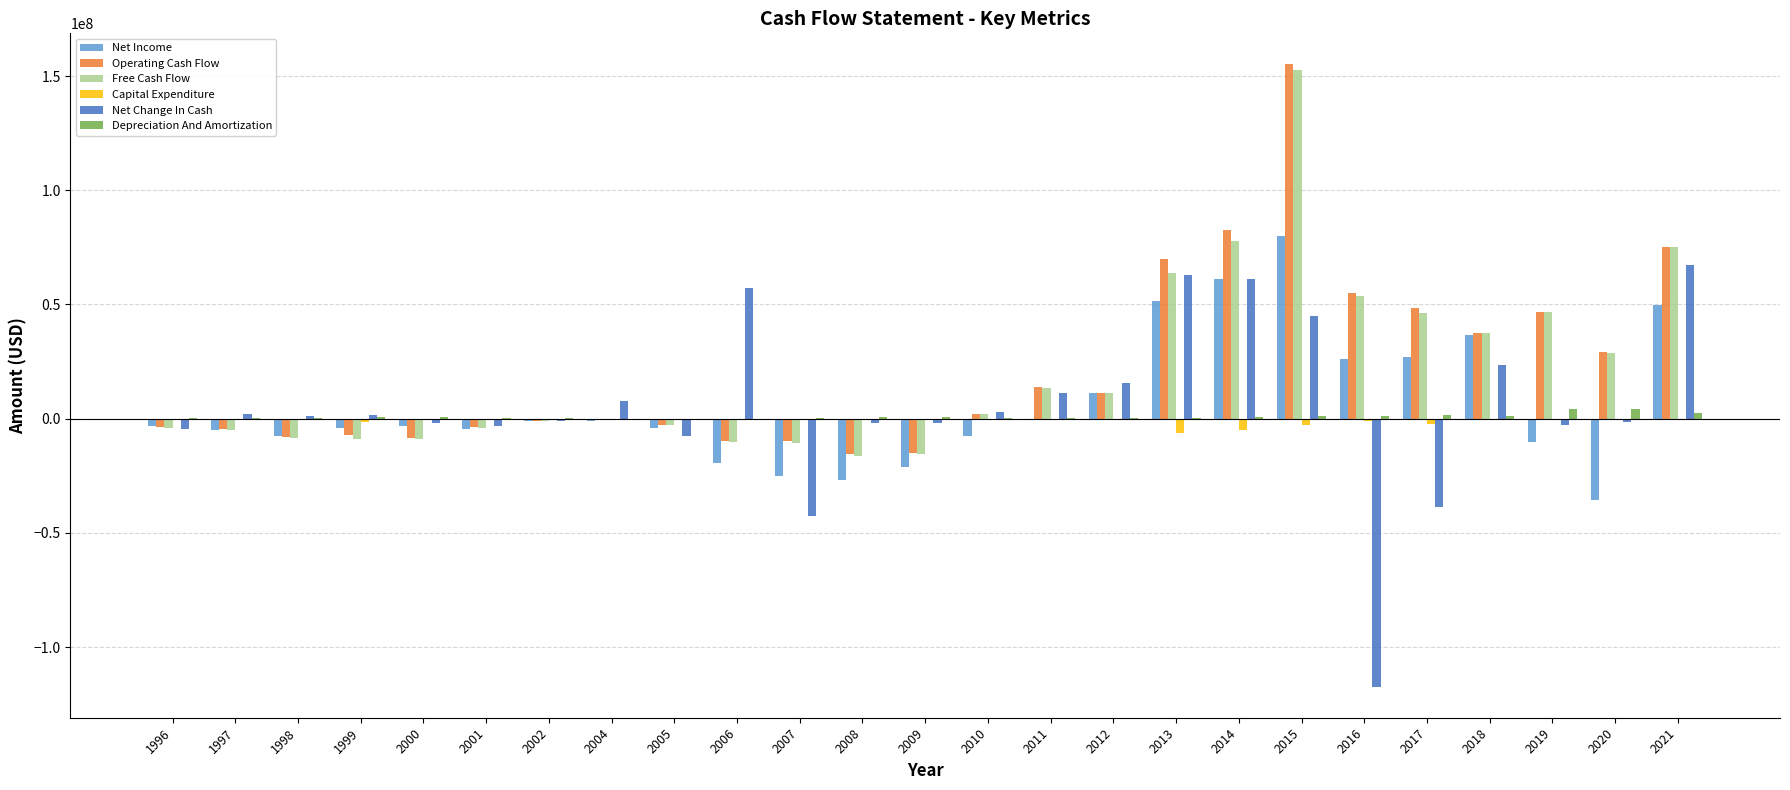

Are the bars grouped side by side (vs. stacked)?

Yes